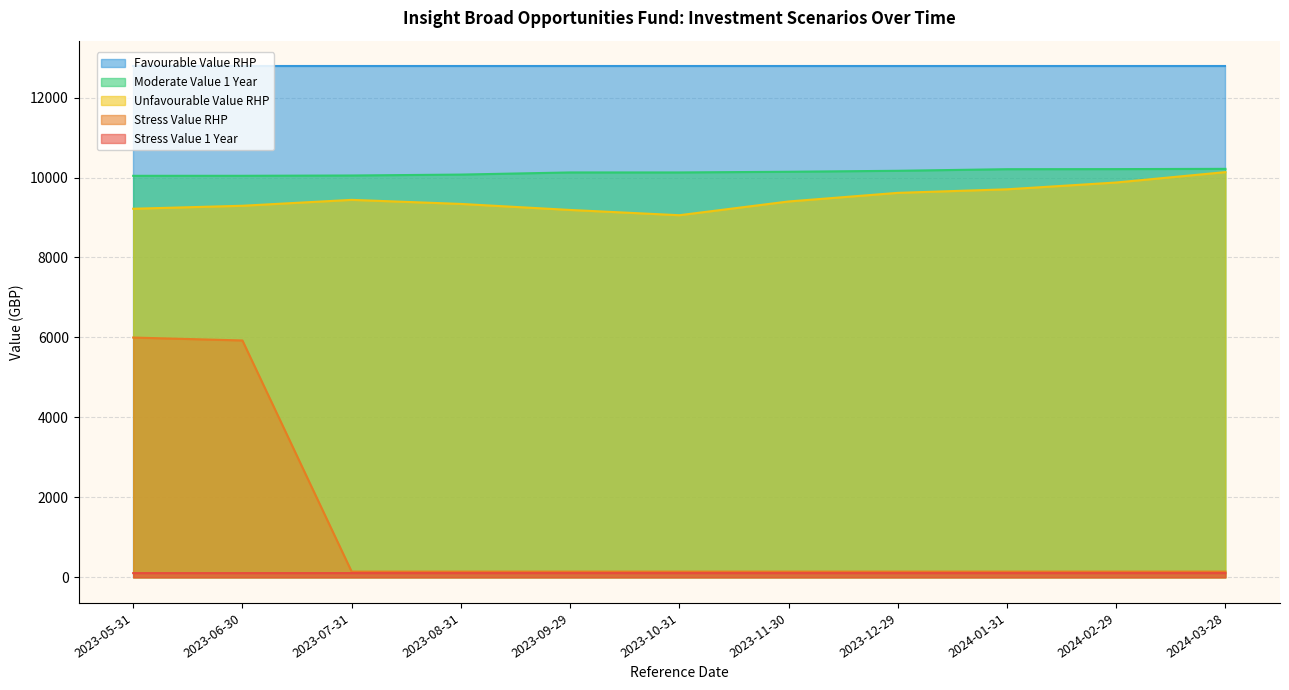

Which category has the lowest value across all series?

2023-05-31